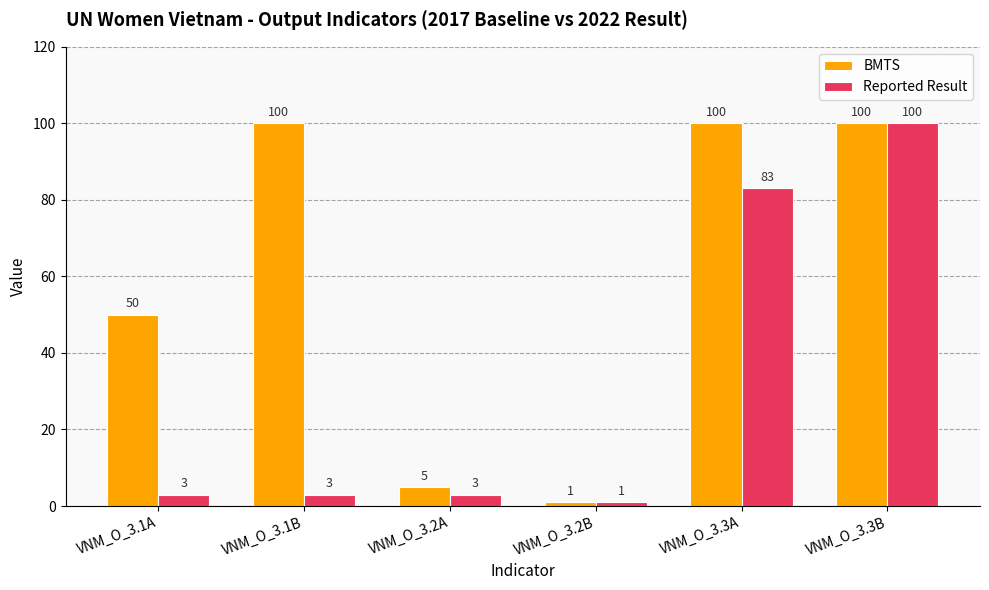

What is the difference between the second highest and second lowest values in the Reported Result series?

80